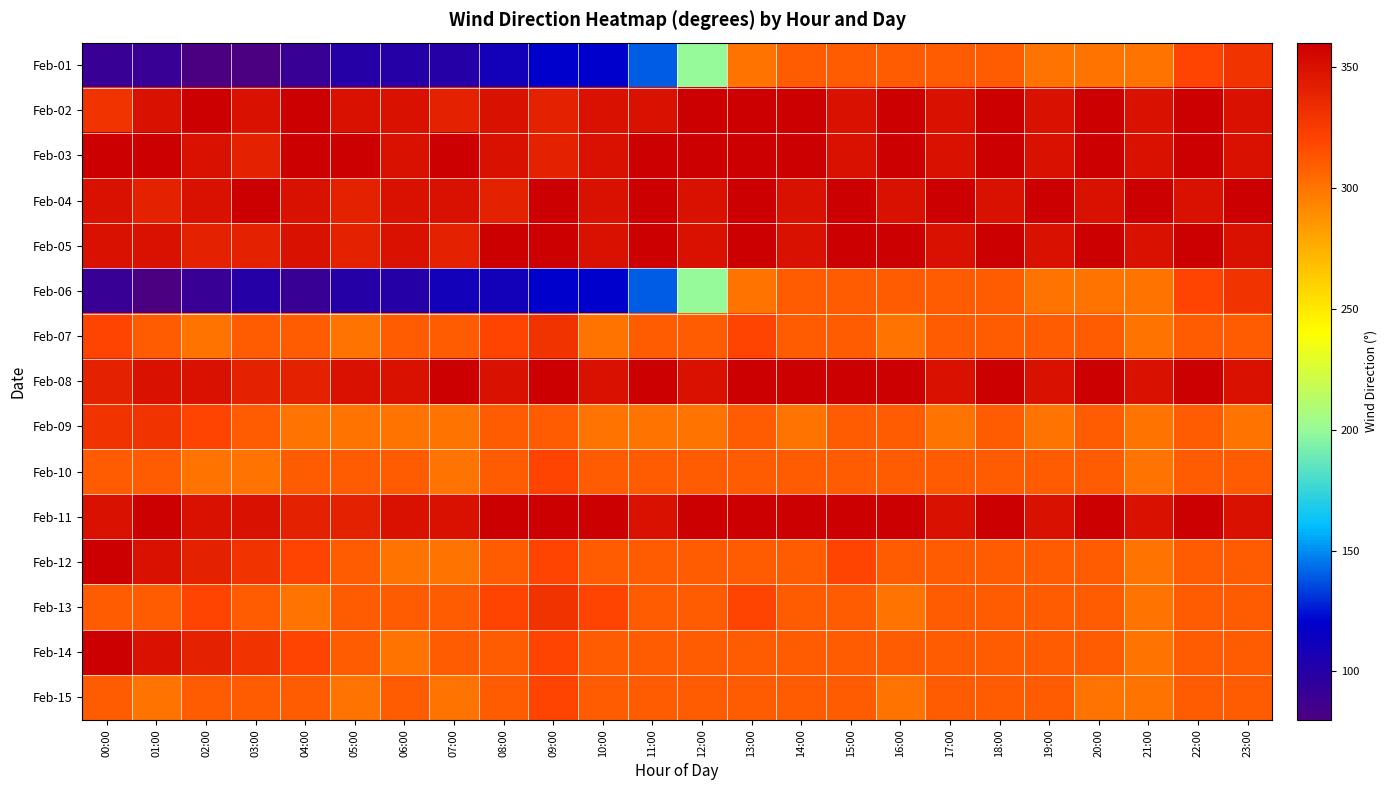

Reading left to right, transcribe all the data shown in this chart.

Feb-01: 00:00=90	01:00=90	02:00=80	03:00=80	04:00=90	05:00=100	06:00=100	07:00=100	08:00=110	09:00=120	10:00=120	11:00=140	12:00=200	13:00=300	14:00=310	15:00=310	16:00=310	17:00=310	18:00=310	19:00=300	20:00=300	21:00=300	22:00=320	23:00=330
Feb-02: 00:00=330	01:00=350	02:00=360	03:00=350	04:00=360	05:00=350	06:00=350	07:00=340	08:00=350	09:00=340	10:00=350	11:00=350	12:00=360	13:00=360	14:00=360	15:00=350	16:00=360	17:00=350	18:00=360	19:00=350	20:00=360	21:00=350	22:00=360	23:00=350
Feb-03: 00:00=360	01:00=360	02:00=350	03:00=340	04:00=360	05:00=360	06:00=350	07:00=360	08:00=350	09:00=340	10:00=350	11:00=360	12:00=360	13:00=360	14:00=360	15:00=350	16:00=360	17:00=350	18:00=360	19:00=350	20:00=360	21:00=350	22:00=360	23:00=350
Feb-04: 00:00=350	01:00=340	02:00=350	03:00=360	04:00=350	05:00=340	06:00=350	07:00=350	08:00=340	09:00=360	10:00=350	11:00=360	12:00=350	13:00=360	14:00=350	15:00=360	16:00=350	17:00=360	18:00=350	19:00=360	20:00=350	21:00=360	22:00=350	23:00=360
Feb-05: 00:00=350	01:00=350	02:00=340	03:00=340	04:00=350	05:00=340	06:00=350	07:00=340	08:00=360	09:00=360	10:00=350	11:00=360	12:00=350	13:00=360	14:00=350	15:00=360	16:00=360	17:00=350	18:00=360	19:00=350	20:00=360	21:00=350	22:00=360	23:00=350
Feb-06: 00:00=90	01:00=80	02:00=90	03:00=100	04:00=90	05:00=100	06:00=100	07:00=110	08:00=110	09:00=120	10:00=120	11:00=140	12:00=200	13:00=300	14:00=310	15:00=310	16:00=310	17:00=310	18:00=310	19:00=300	20:00=300	21:00=300	22:00=320	23:00=330
Feb-07: 00:00=320	01:00=310	02:00=300	03:00=310	04:00=310	05:00=300	06:00=310	07:00=310	08:00=320	09:00=330	10:00=300	11:00=310	12:00=310	13:00=320	14:00=310	15:00=310	16:00=300	17:00=310	18:00=310	19:00=310	20:00=310	21:00=300	22:00=310	23:00=310
Feb-08: 00:00=340	01:00=350	02:00=350	03:00=340	04:00=340	05:00=350	06:00=350	07:00=360	08:00=350	09:00=360	10:00=350	11:00=360	12:00=350	13:00=360	14:00=360	15:00=360	16:00=360	17:00=350	18:00=360	19:00=350	20:00=360	21:00=350	22:00=360	23:00=350
Feb-09: 00:00=330	01:00=330	02:00=320	03:00=310	04:00=300	05:00=300	06:00=300	07:00=300	08:00=310	09:00=310	10:00=300	11:00=300	12:00=300	13:00=310	14:00=300	15:00=310	16:00=310	17:00=300	18:00=310	19:00=300	20:00=310	21:00=300	22:00=310	23:00=300
Feb-10: 00:00=310	01:00=310	02:00=300	03:00=300	04:00=310	05:00=310	06:00=310	07:00=300	08:00=310	09:00=320	10:00=310	11:00=310	12:00=310	13:00=310	14:00=310	15:00=310	16:00=310	17:00=310	18:00=310	19:00=310	20:00=310	21:00=300	22:00=310	23:00=310
Feb-11: 00:00=350	01:00=360	02:00=350	03:00=350	04:00=340	05:00=340	06:00=350	07:00=350	08:00=360	09:00=360	10:00=360	11:00=350	12:00=360	13:00=360	14:00=360	15:00=360	16:00=360	17:00=350	18:00=360	19:00=350	20:00=360	21:00=350	22:00=360	23:00=350
Feb-12: 00:00=360	01:00=350	02:00=340	03:00=330	04:00=320	05:00=310	06:00=300	07:00=300	08:00=310	09:00=320	10:00=310	11:00=310	12:00=310	13:00=310	14:00=310	15:00=320	16:00=310	17:00=310	18:00=310	19:00=310	20:00=310	21:00=300	22:00=310	23:00=310
Feb-13: 00:00=310	01:00=310	02:00=320	03:00=310	04:00=300	05:00=310	06:00=310	07:00=310	08:00=320	09:00=330	10:00=320	11:00=310	12:00=310	13:00=320	14:00=310	15:00=310	16:00=300	17:00=310	18:00=310	19:00=310	20:00=310	21:00=300	22:00=310	23:00=310
Feb-14: 00:00=360	01:00=350	02:00=340	03:00=330	04:00=320	05:00=310	06:00=300	07:00=310	08:00=310	09:00=320	10:00=310	11:00=310	12:00=310	13:00=310	14:00=310	15:00=310	16:00=310	17:00=310	18:00=310	19:00=310	20:00=310	21:00=300	22:00=310	23:00=310
Feb-15: 00:00=310	01:00=300	02:00=310	03:00=310	04:00=310	05:00=300	06:00=310	07:00=300	08:00=310	09:00=320	10:00=310	11:00=310	12:00=310	13:00=310	14:00=310	15:00=310	16:00=300	17:00=310	18:00=310	19:00=310	20:00=300	21:00=300	22:00=310	23:00=310